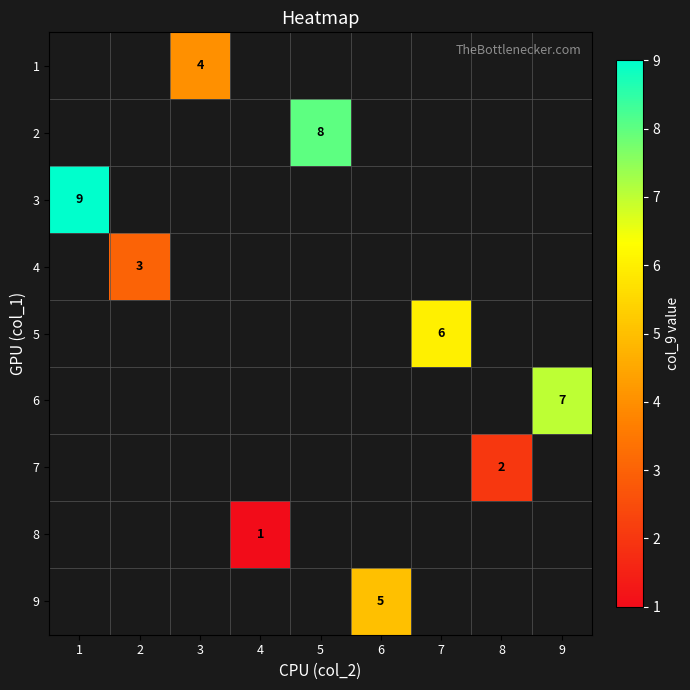

The 5 series shows 6 at 7. True or false?

True